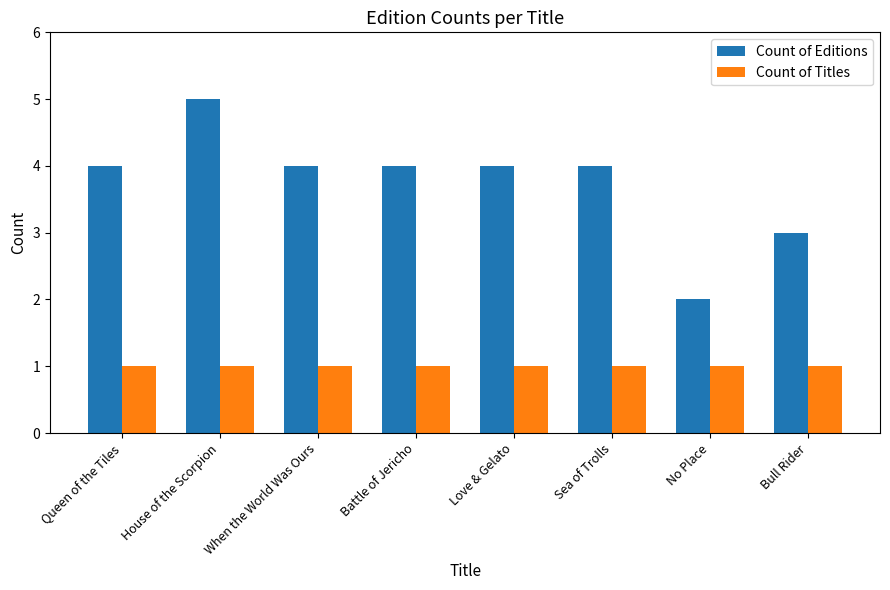

Reading left to right, what are all the values shown in this chart?

Count of Editions: 4	5	4	4	4	4	2	3
Count of Titles: 1	1	1	1	1	1	1	1